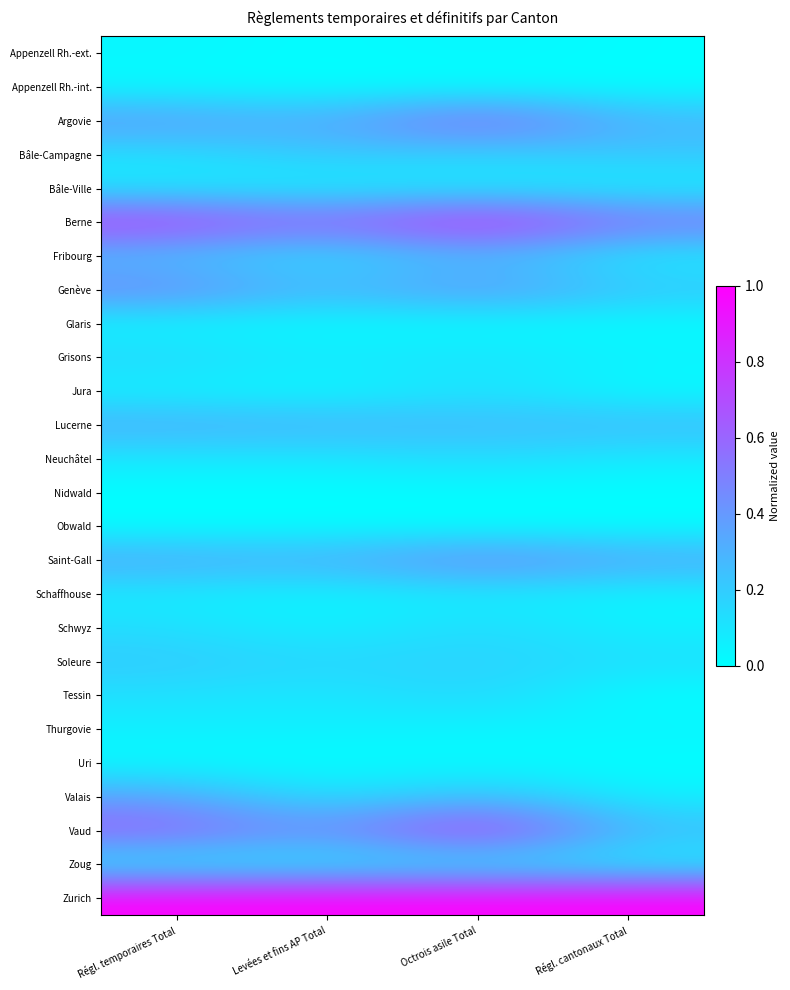

What is the spread (max minus min) of values at Régl. cantonaux Total?

1.0